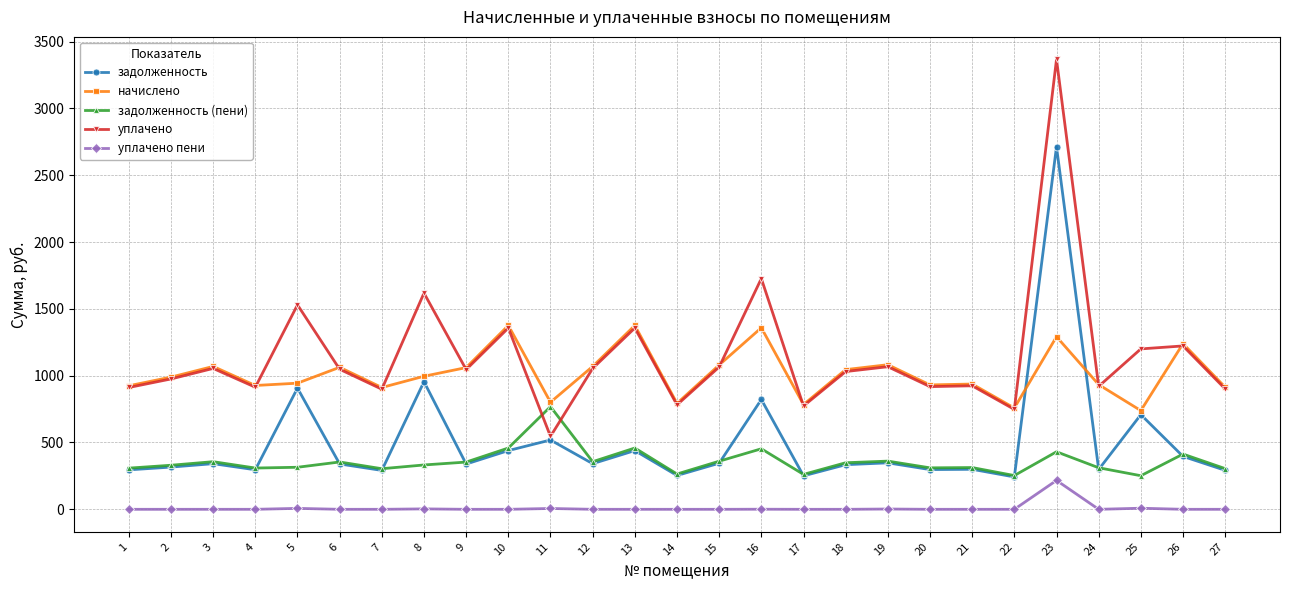

What is the maximum value shown in the chart?

3366.9